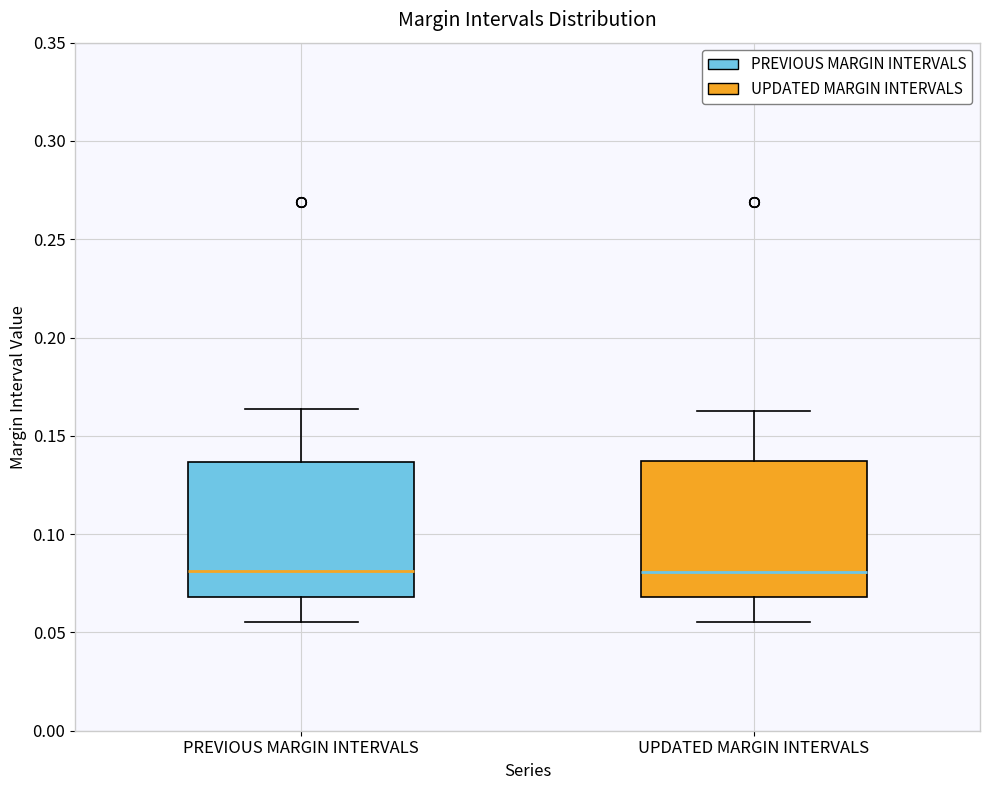

Where does the lower whisker of the box for PREVIOUS MARGIN INTERVALS end on the y-axis? The values are not printed on the chart, so give them approximately, as read against the axis.

0.055